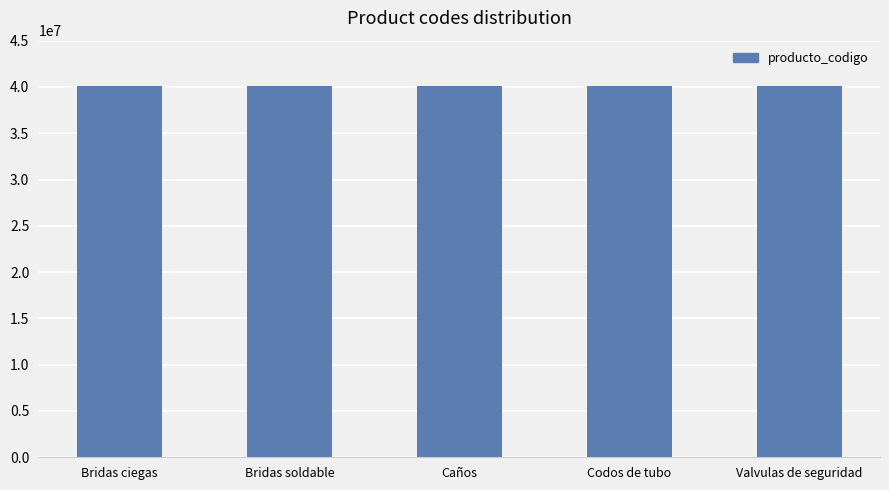

The value at Codos de tubo is 40142604. True or false?

True